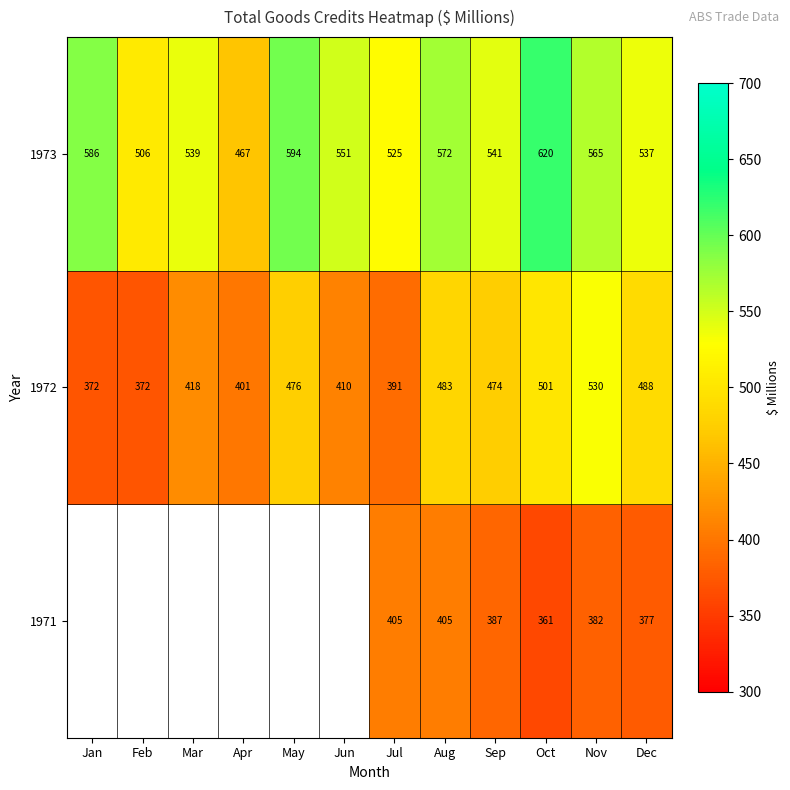

At which label does 1973 reach its peak?

Oct